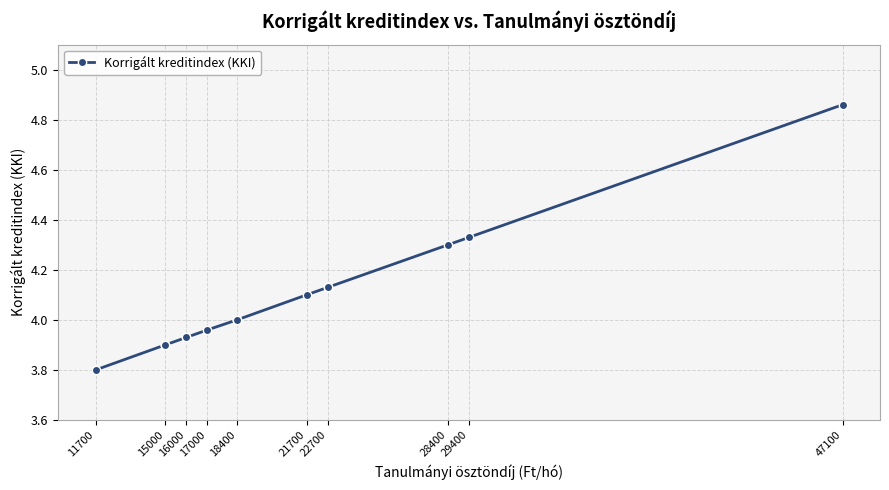

True or false: the data has more than 0 interior local peaks.

False